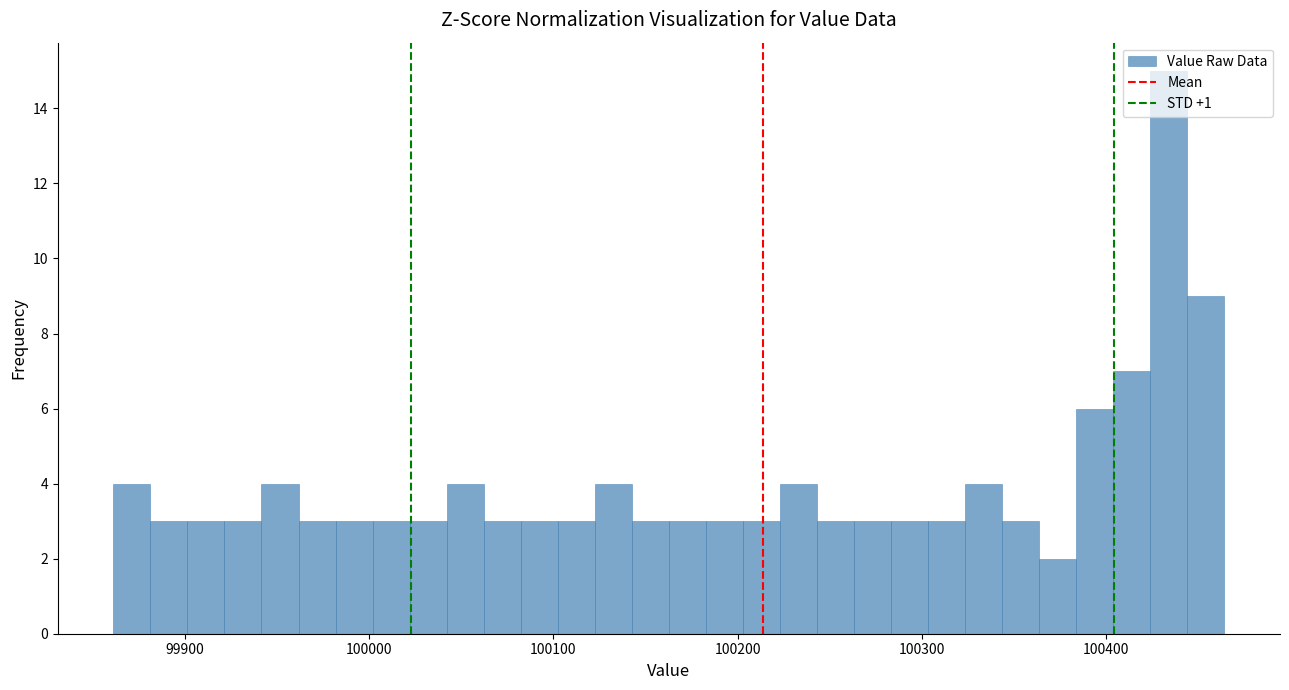

Read against the x-axis, roughly where is the centre of the tallest bar?

100430